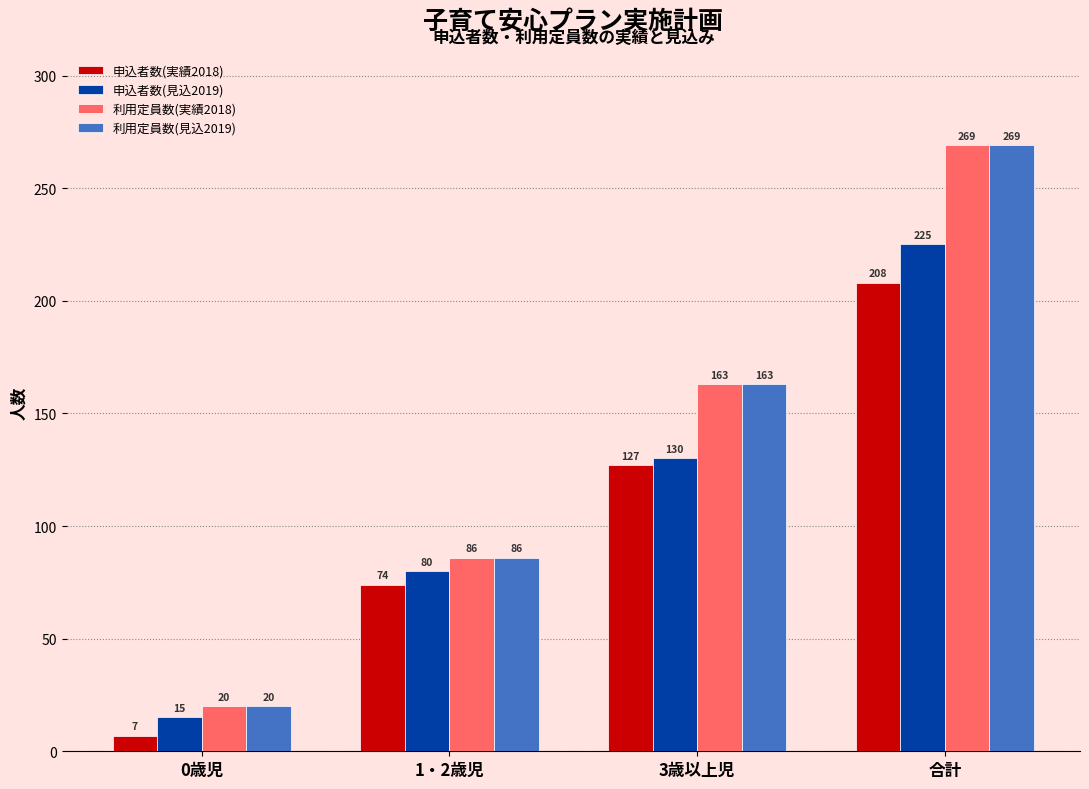

Which label corresponds to the smallest value in the chart?

0歳児